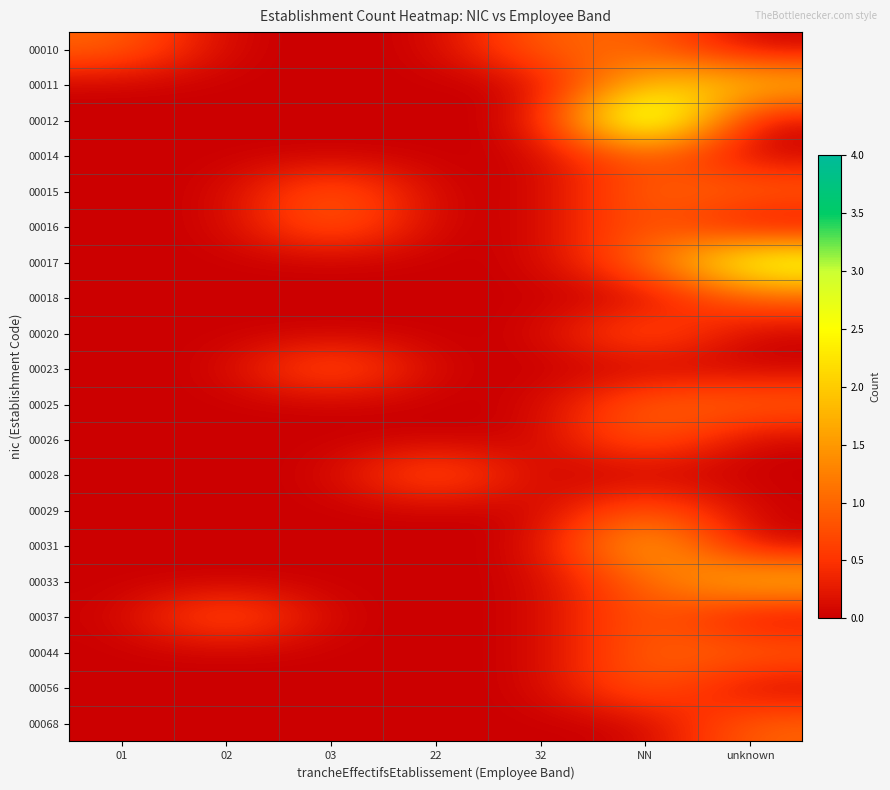

How many data points does each series have?

7